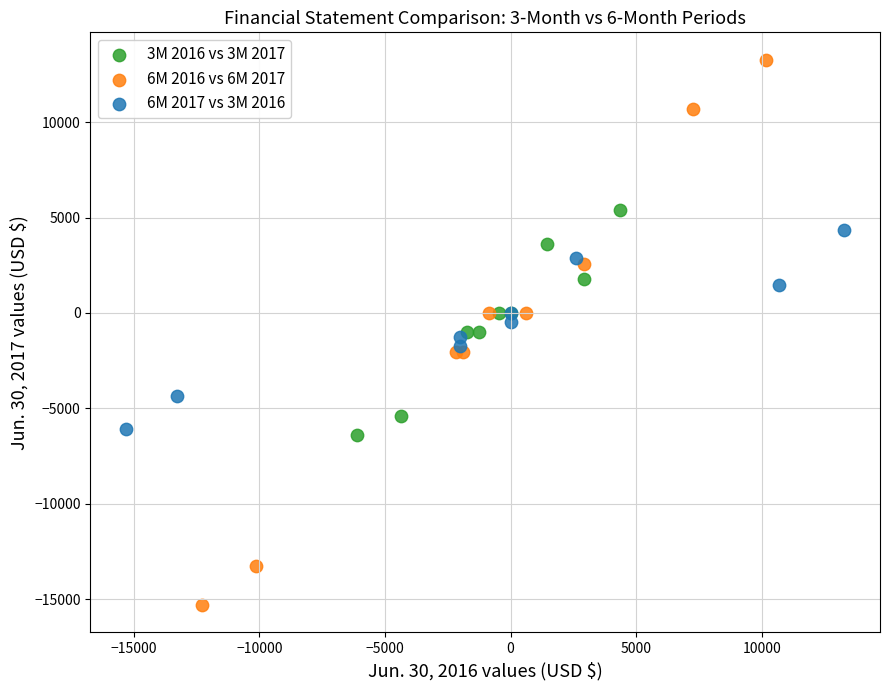

Which series contains the highest Y value?

6M 2016 vs 6M 2017